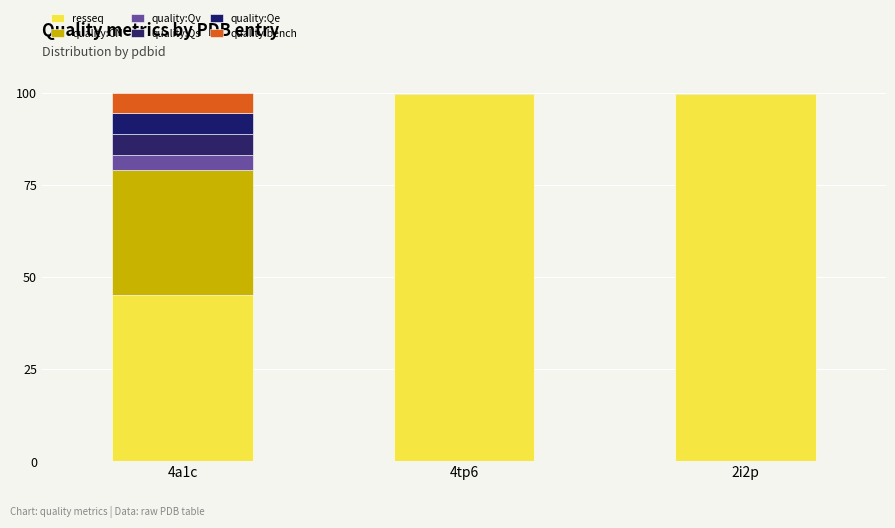

Which series has the largest total across all categories?

resseq